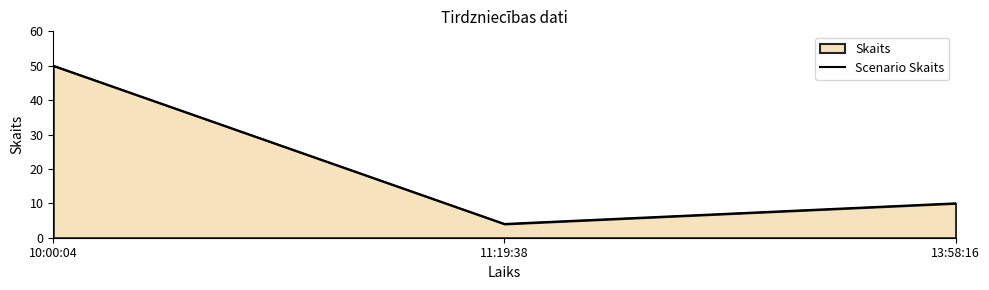

What is the ratio of the value at 10:00:04 to the value at 11:19:38?

12.5